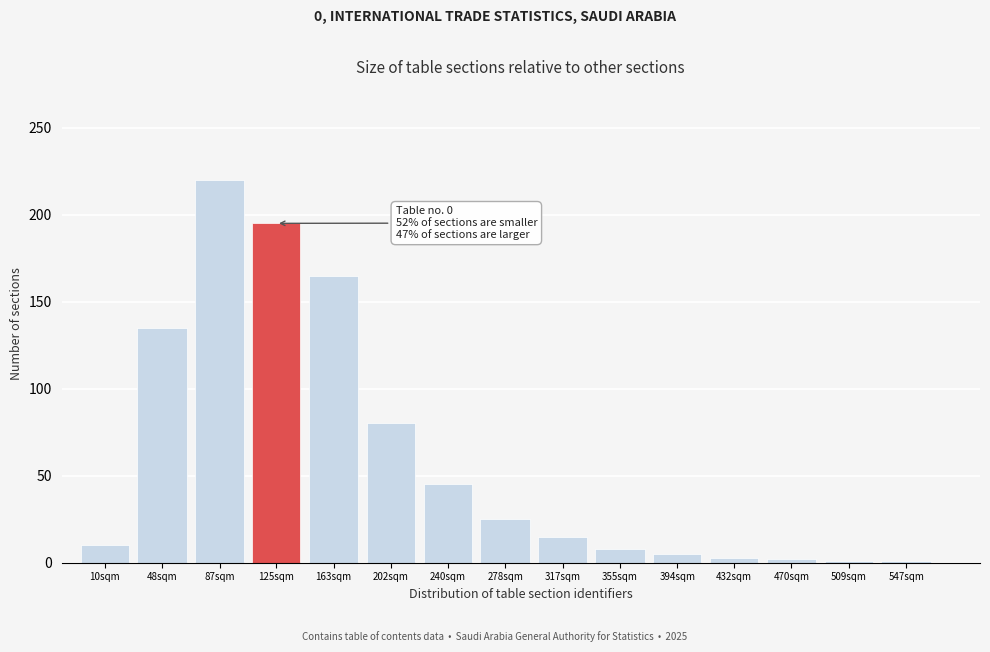

Which label corresponds to the largest value in the chart?

87sqm